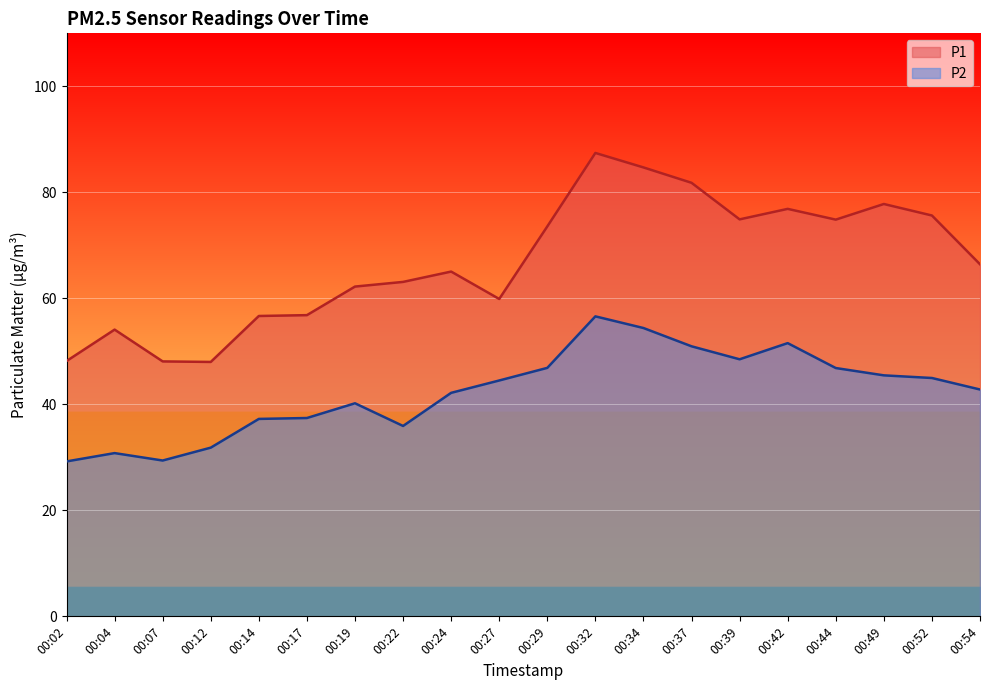

How many data points in P2 are less than 44?

10